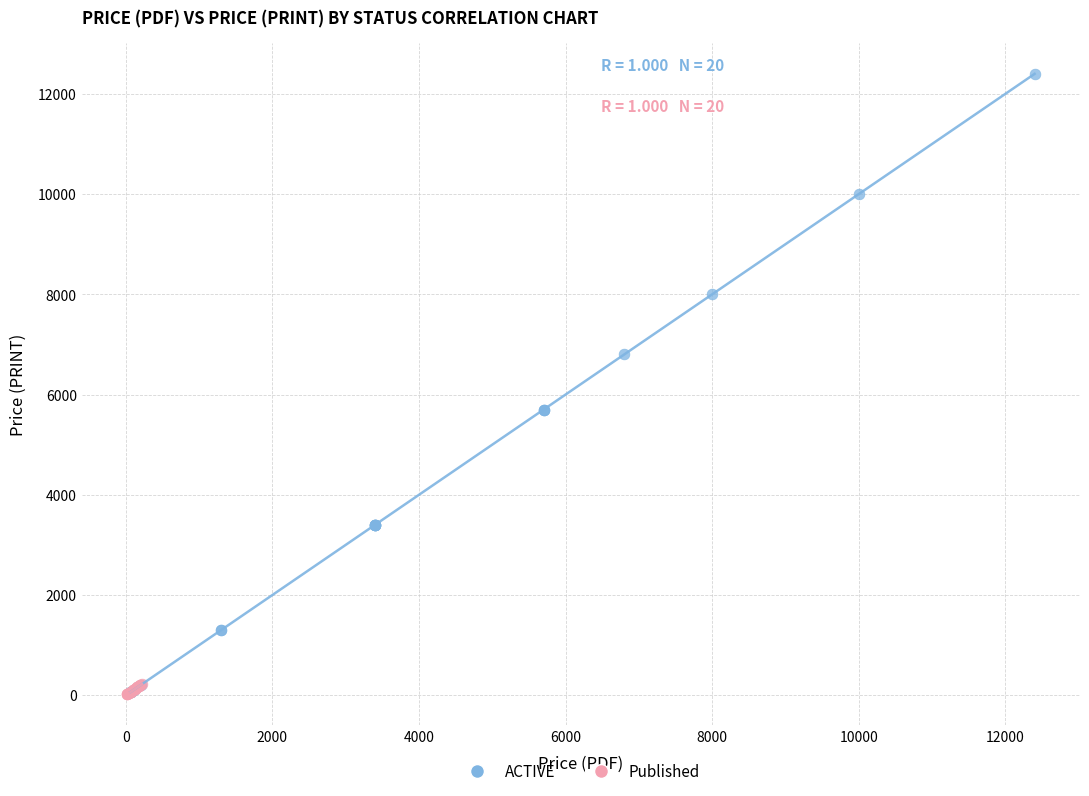

Which series has the largest Y range (max minus min)?

ACTIVE